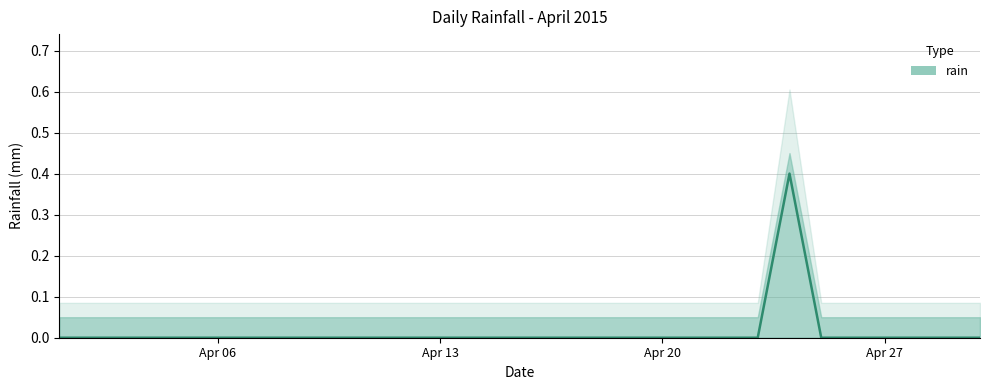

Which label corresponds to the largest value in the chart?

2015-04-24